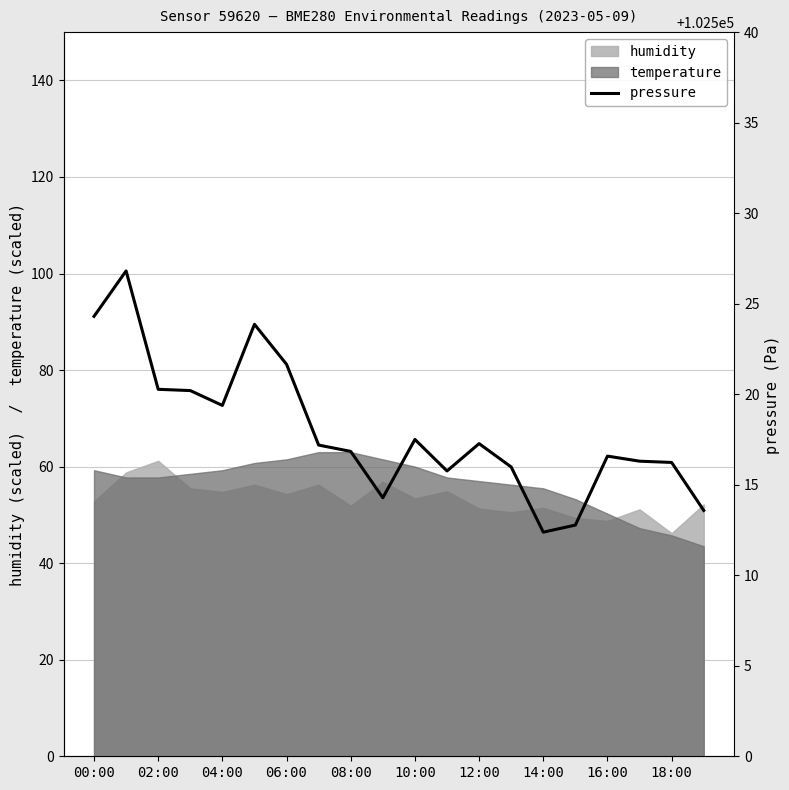

Read the humidity value at 00:00.

52.8